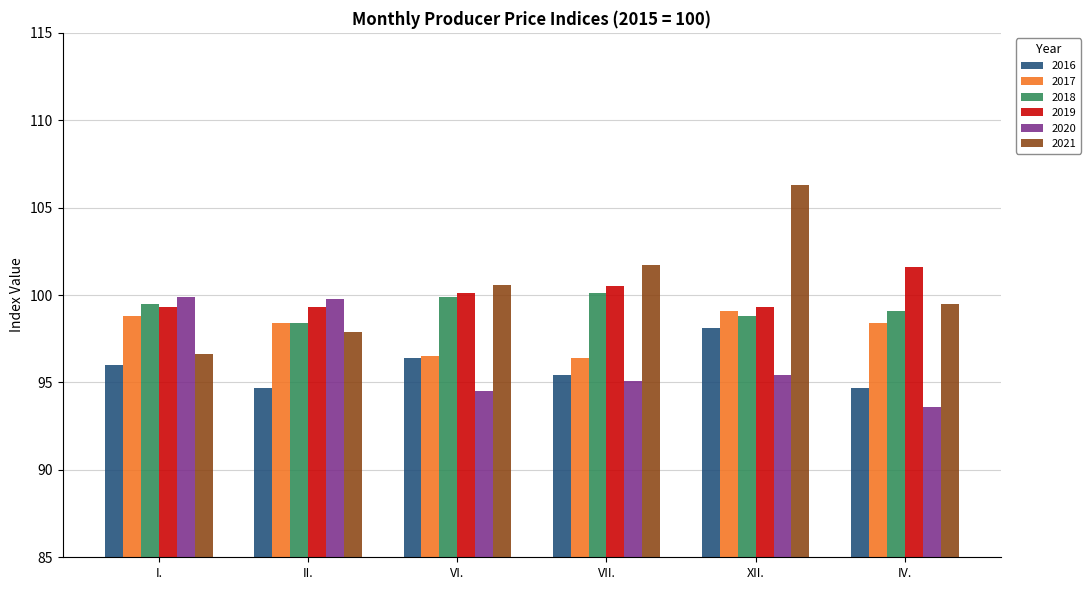

What is the difference between the maximum and second lowest values in the 2017 series?

2.6